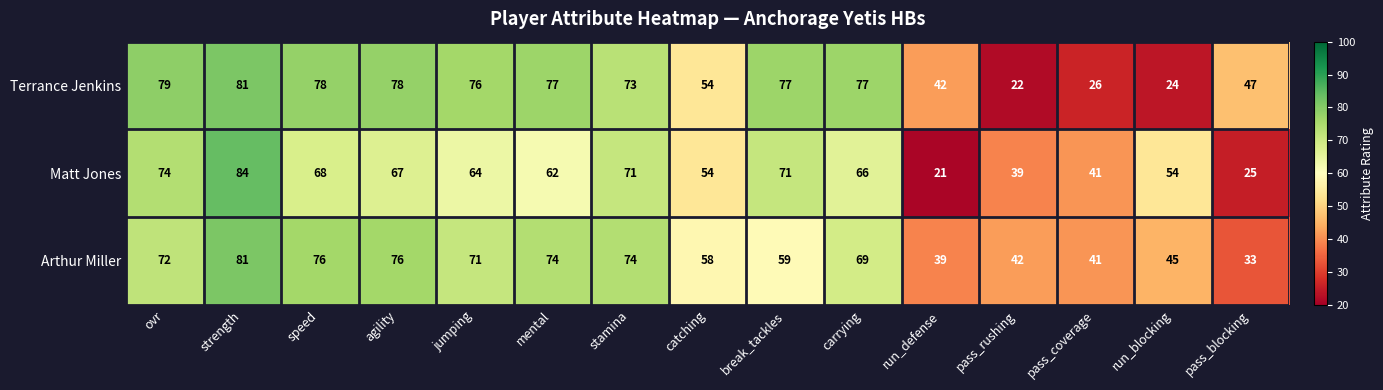

Which label corresponds to the smallest value in the chart?

run_defense